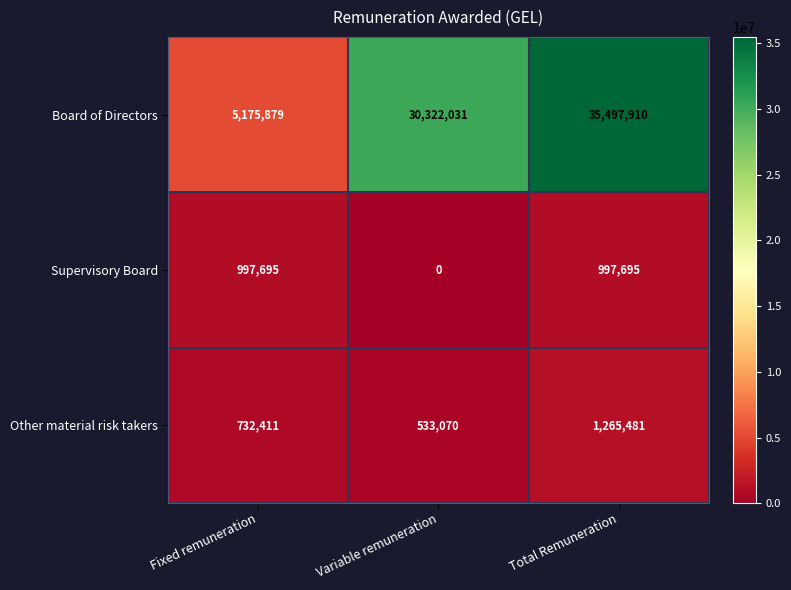

Reading left to right, extract all data points from this chart.

Board of Directors: Fixed remuneration=5175879	Variable remuneration=30322031	Total Remuneration=35497910
Supervisory Board: Fixed remuneration=997695	Variable remuneration=0	Total Remuneration=997695
Other material risk takers: Fixed remuneration=732411	Variable remuneration=533070	Total Remuneration=1265481